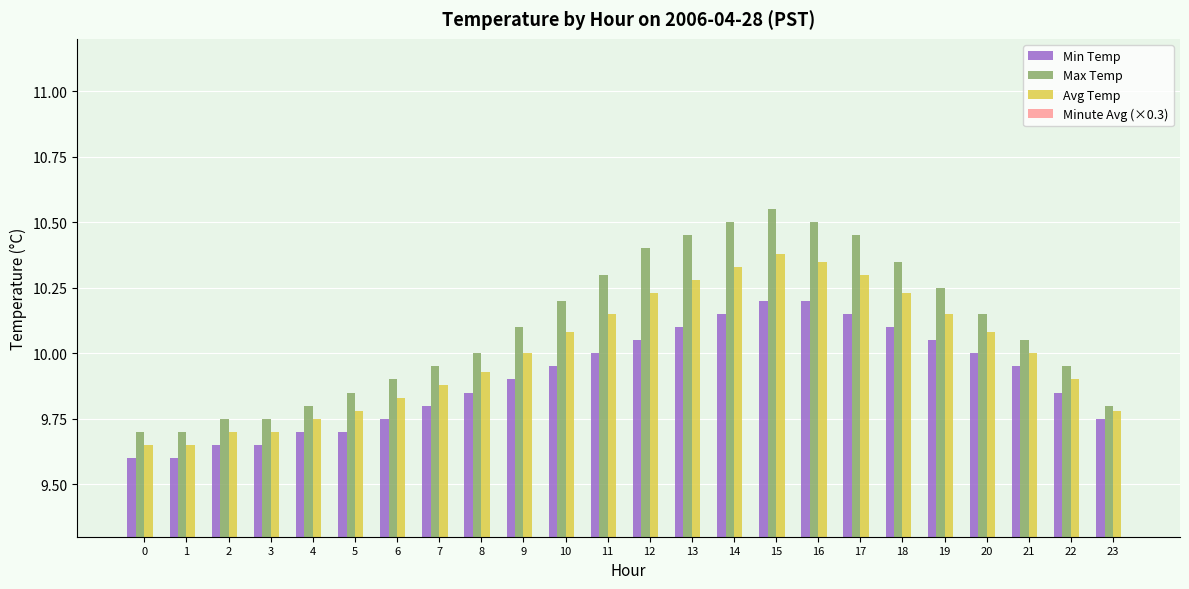

Count the number of data series in this chart.

4